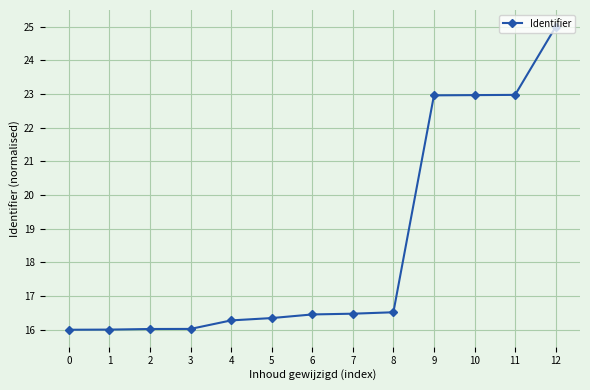

What is the sum of all values?

240.0